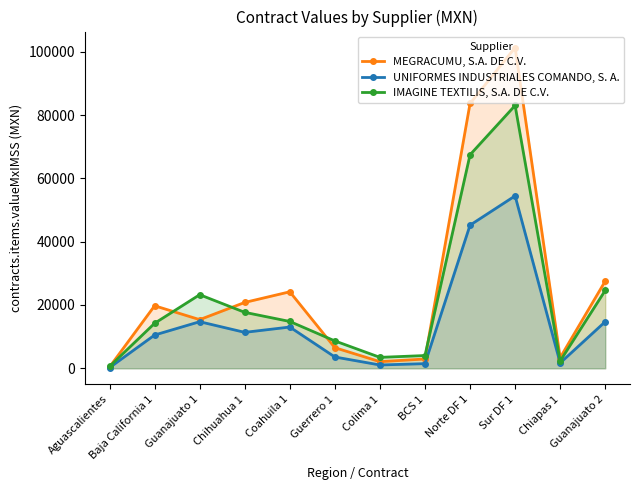

Rank the categories by MEGRACUMU, S.A. DE C.V. value from highest to lowest.

Sur DF 1, Norte DF 1, Guanajuato 2, Coahuila 1, Chihuahua 1, Baja California 1, Guanajuato 1, Guerrero 1, Chiapas 1, BCS 1, Colima 1, Aguascalientes